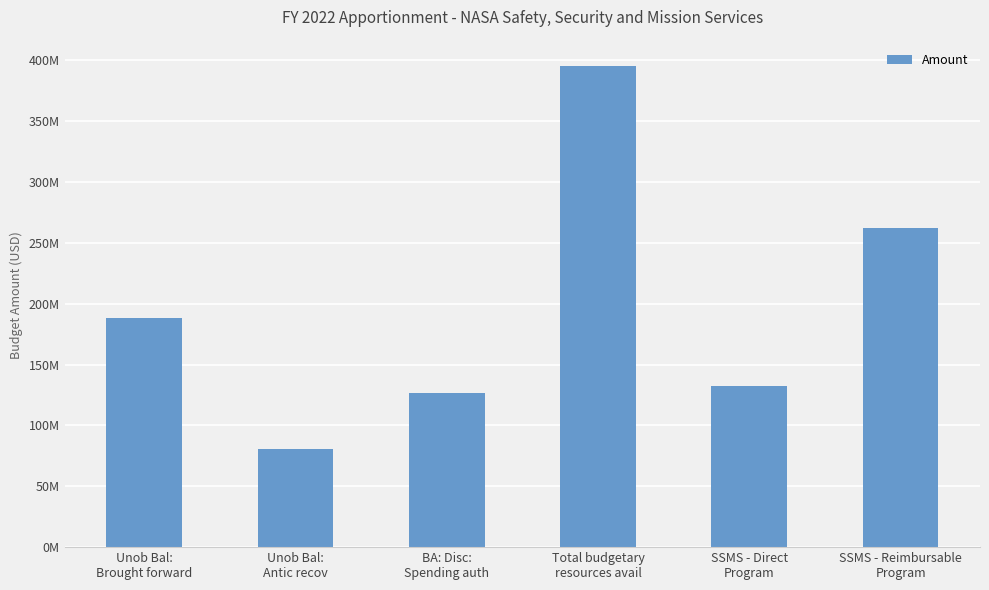

The chart shows a value of 110341625 at SSMS - Reimbursable
Program. True or false?

False